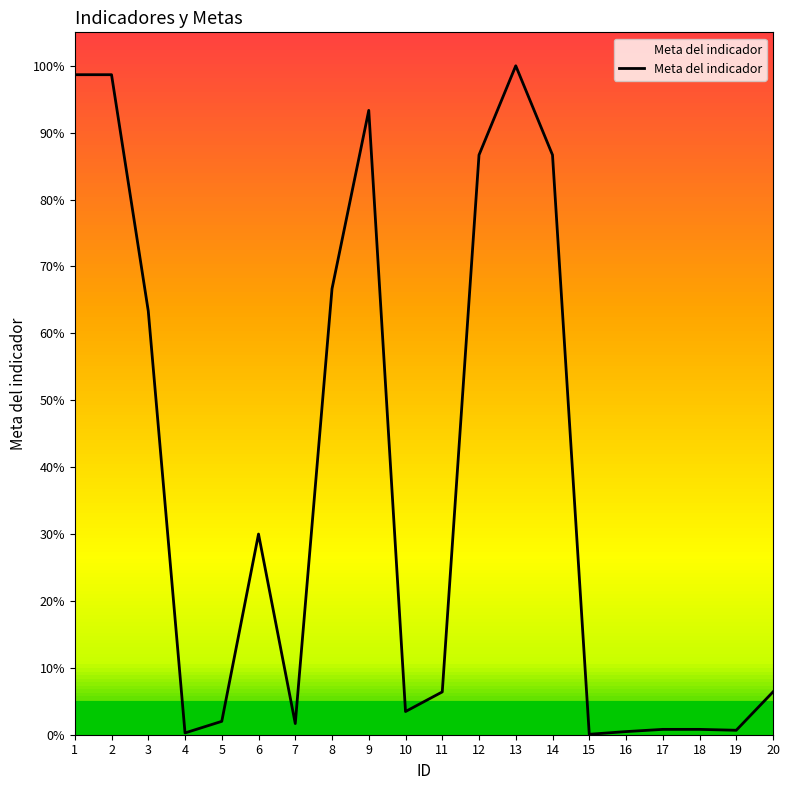

Is this an area chart (filled region under the line)?

Yes